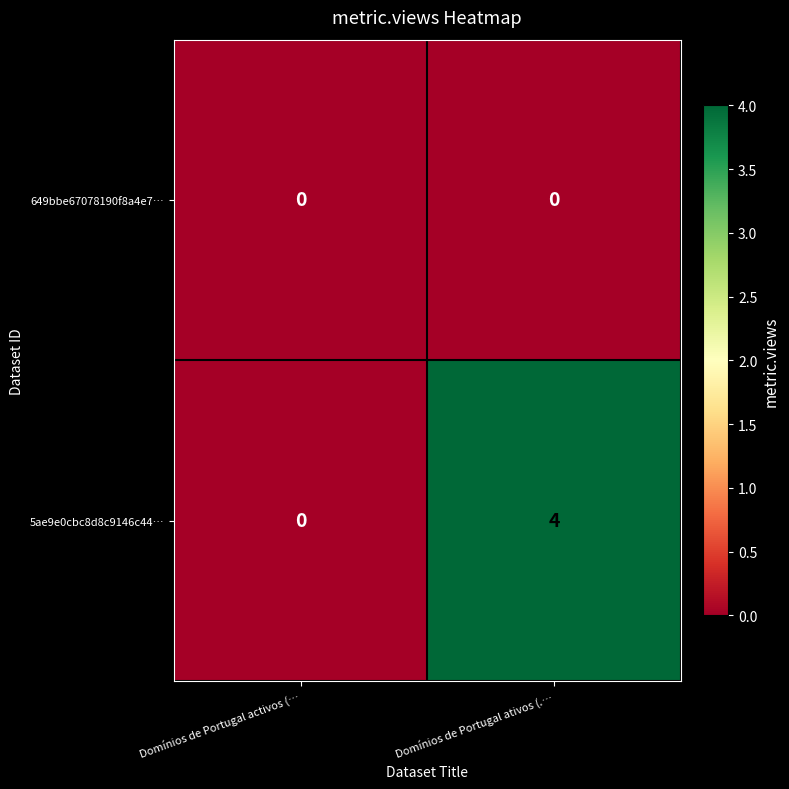

Rank the series by their average value, from lowest to highest.

649bbe67078190f8a4e7…, 5ae9e0cbc8d8c9146c44…